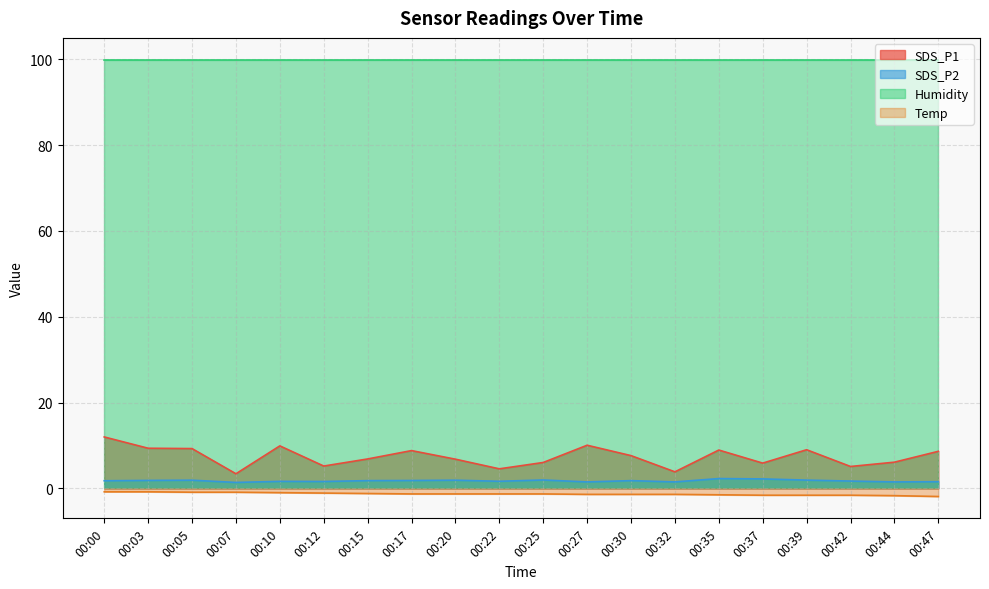

Does the chart display data point markers on the line(s)?

No